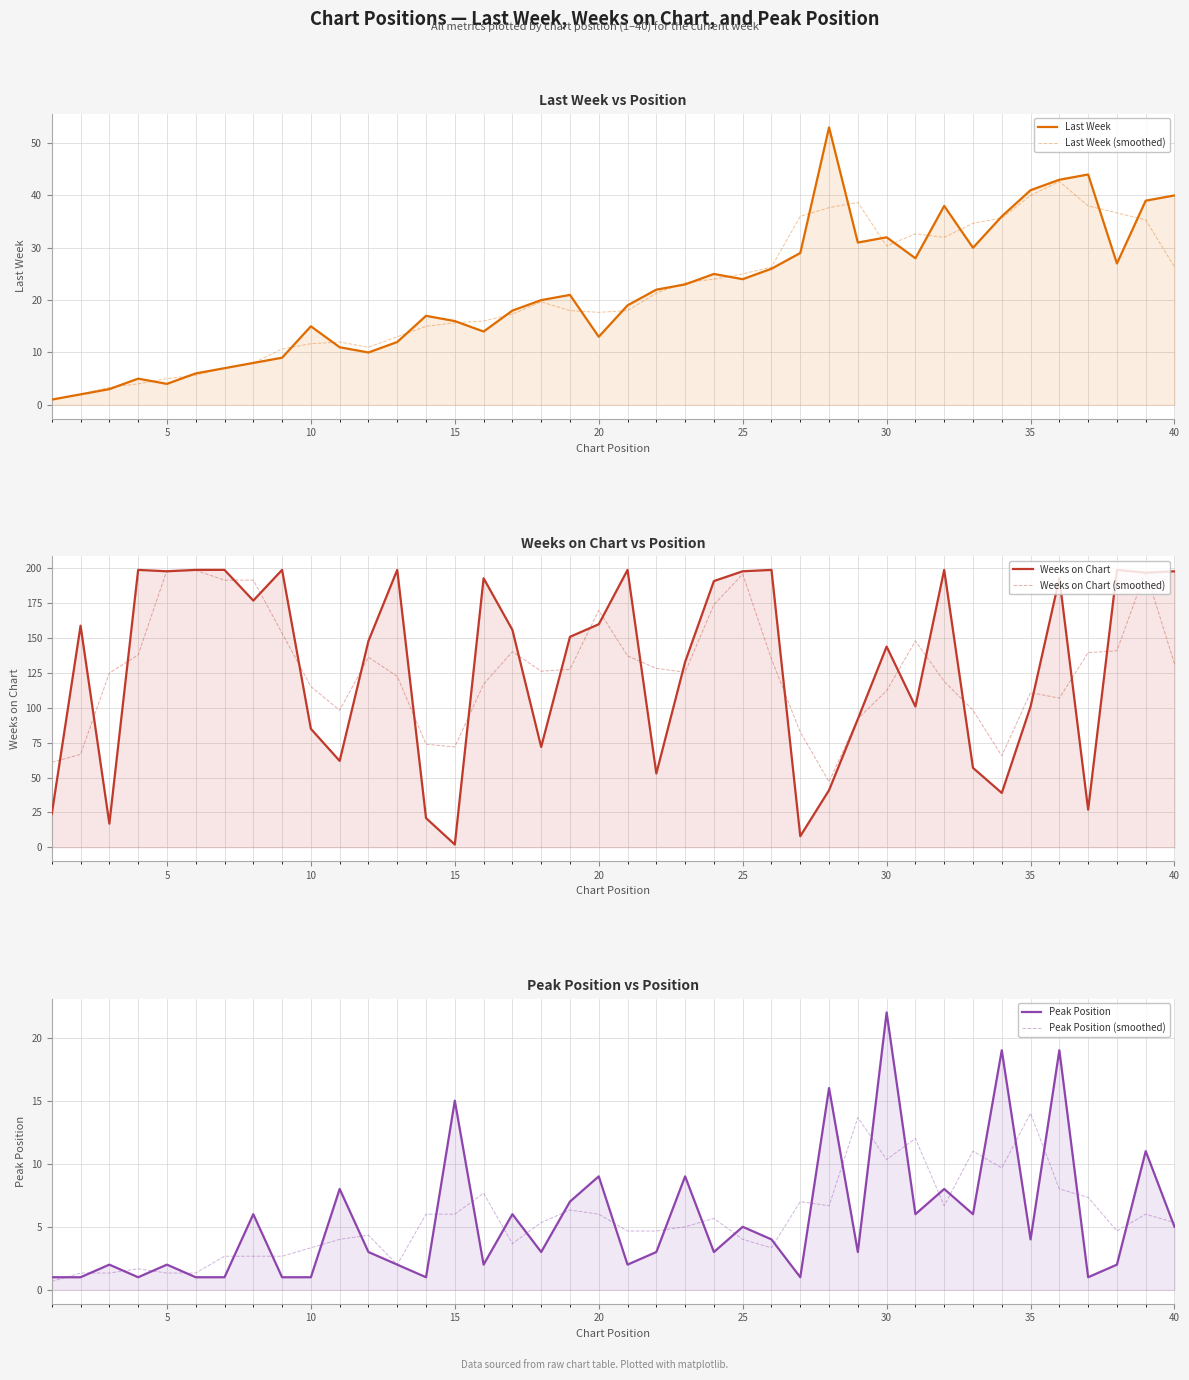

In Peak Position (smoothed), how many points are higher than both neighbors (excluding endpoints)?

11